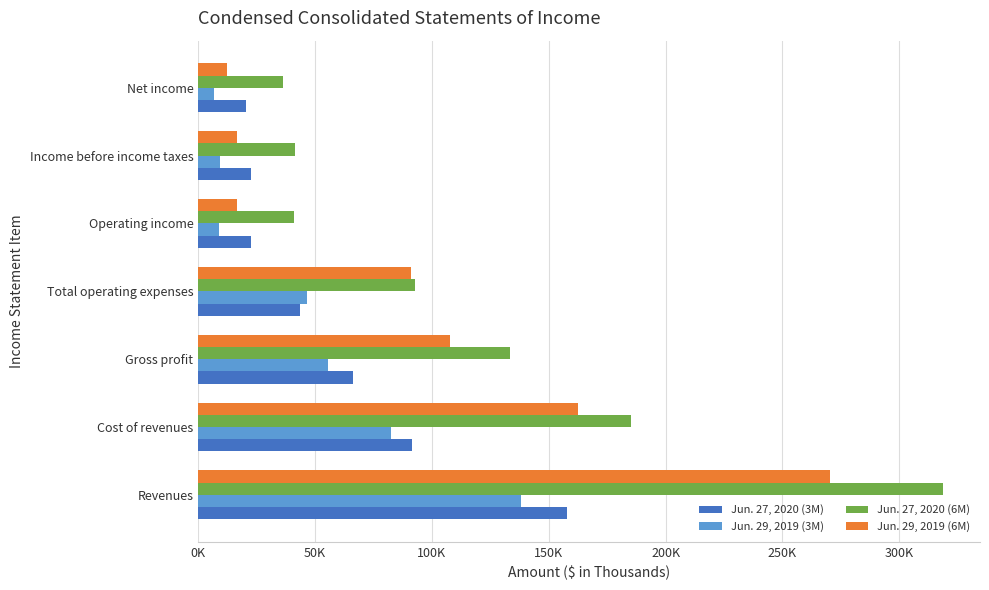

At which label does Jun. 29, 2019 (6M) reach its minimum?

Net income